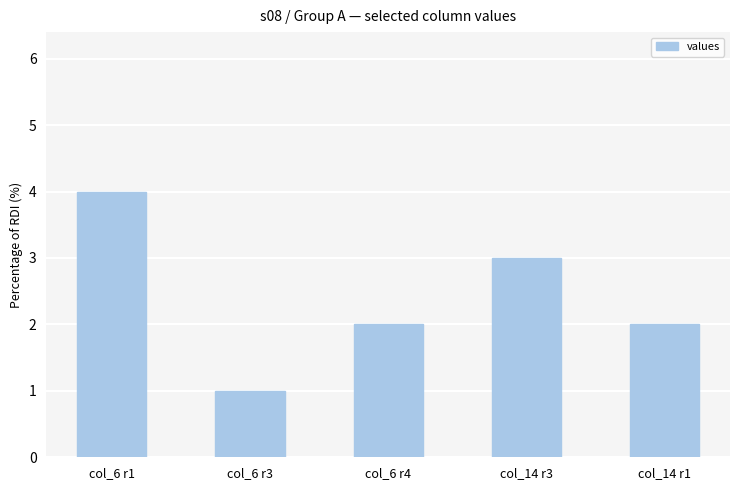

What position from the right is col_6 r4?

3